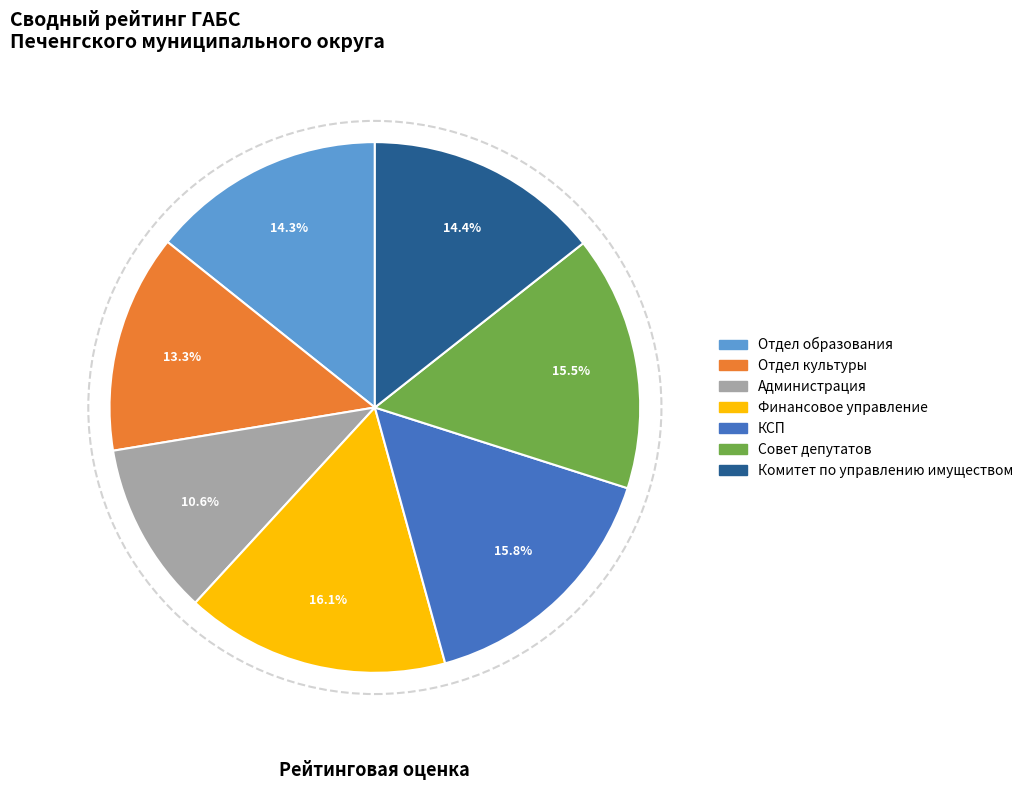

What is the ratio of the value at Комитет по управлению имуществом to the value at Администрация?

1.4